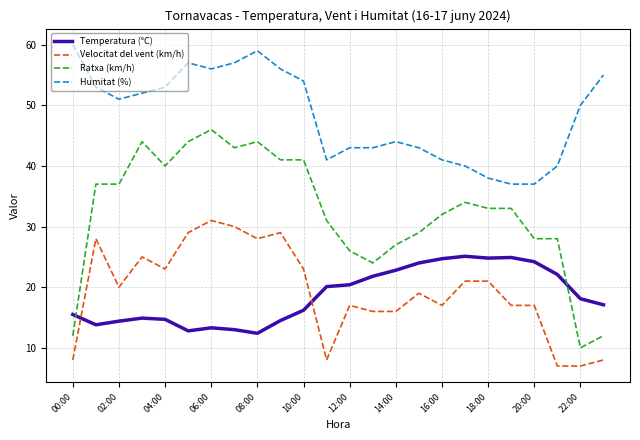

Which series has the widest spread of values?

Ratxa (km/h)